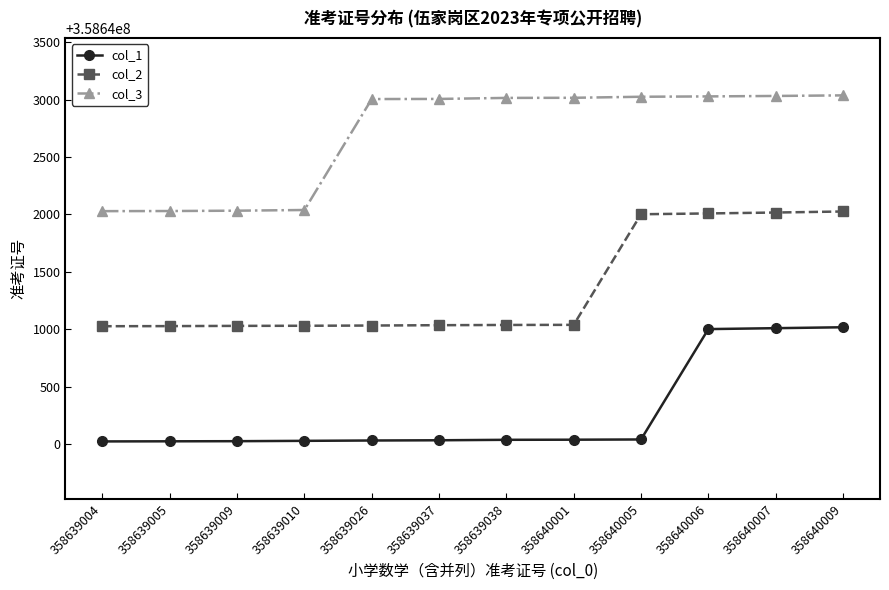

Is the value of col_3 at 358639037 greater than the value of col_1 at 358640006?

Yes